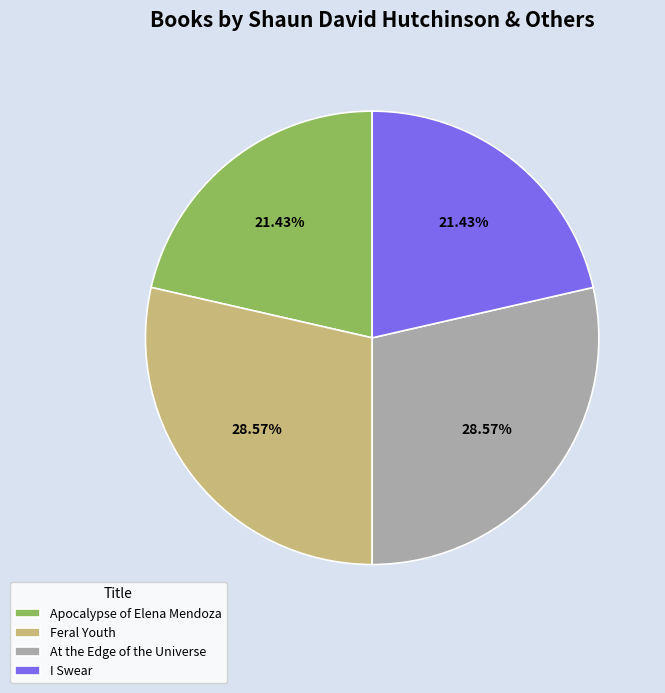

How many segments does this pie chart have?

4